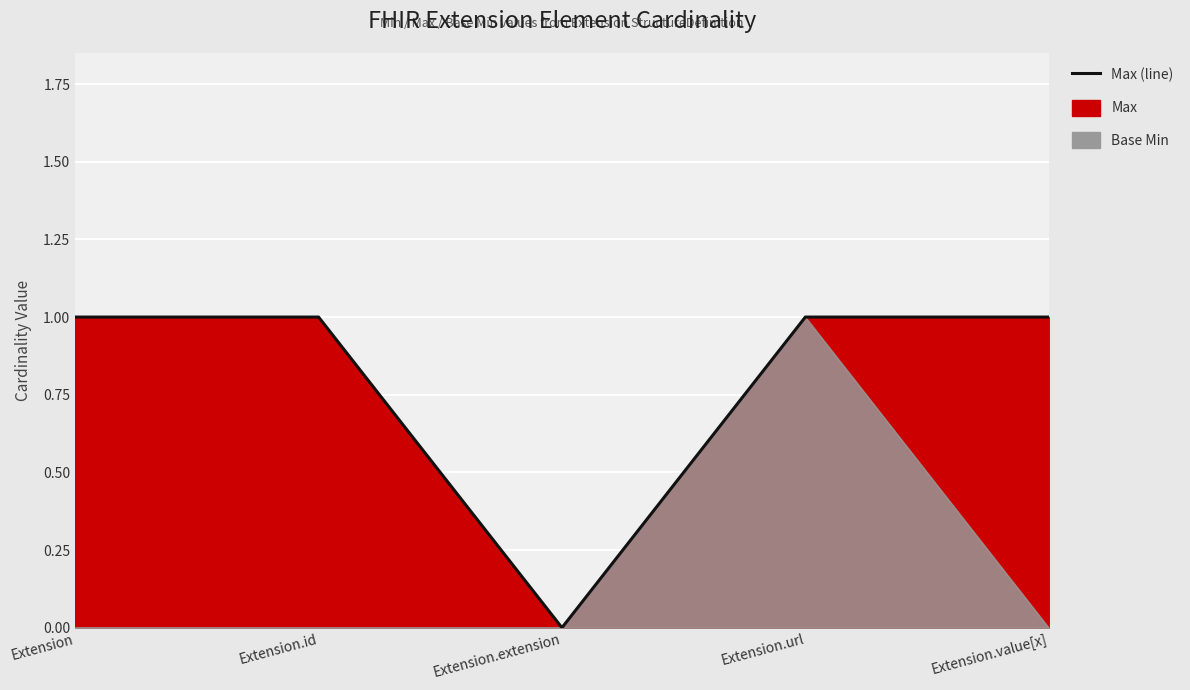

List the labels in order of value, smallest first.

Extension.extension, Extension, Extension.id, Extension.url, Extension.value[x]